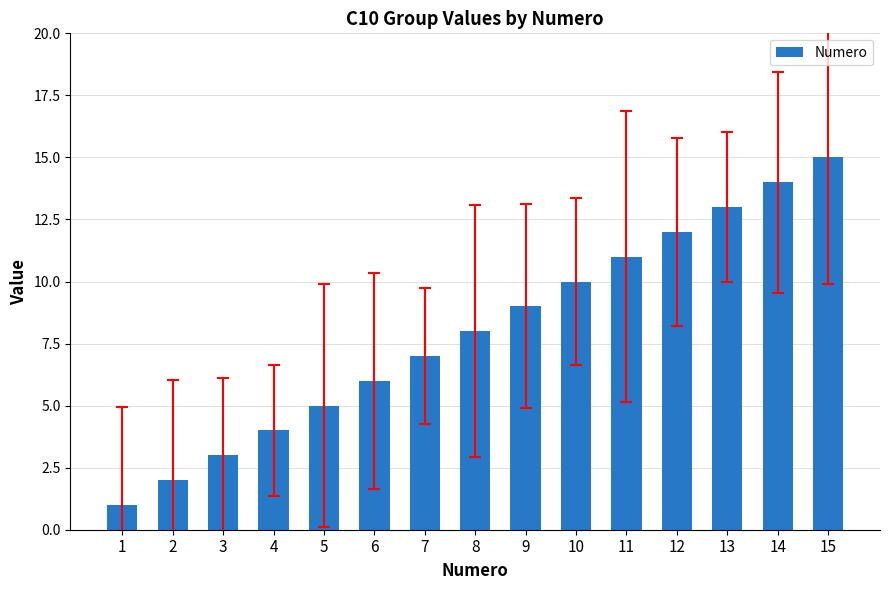

At which label is the value closest to 8?

8